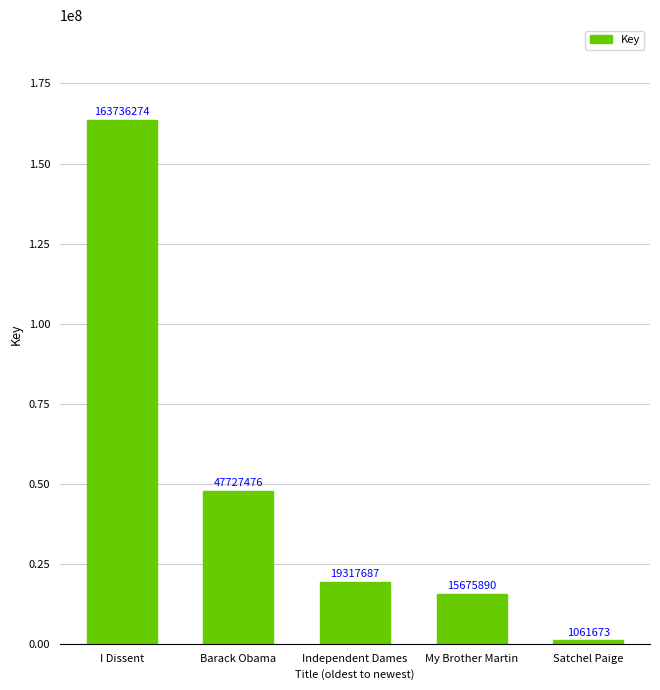

Reading left to right, extract all data points from this chart.

I Dissent=163736274	Barack Obama=47727476	Independent Dames=19317687	My Brother Martin=15675890	Satchel Paige=1061673